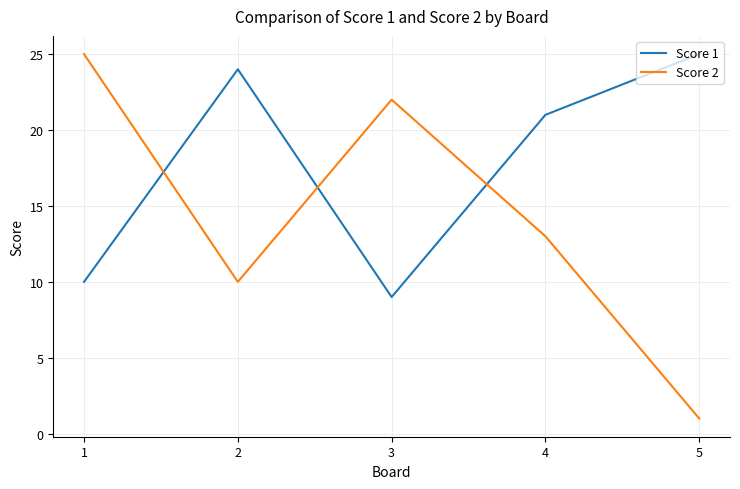

Which series has the widest spread of values?

Score 2